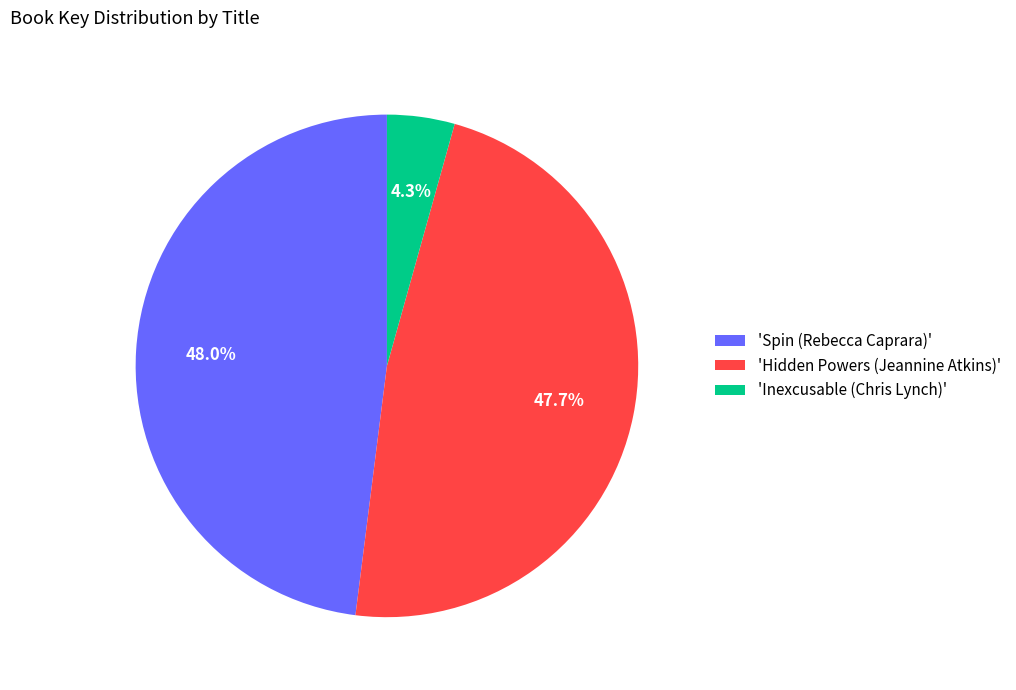

Which slice is the smallest?

'Inexcusable (Chris Lynch)'